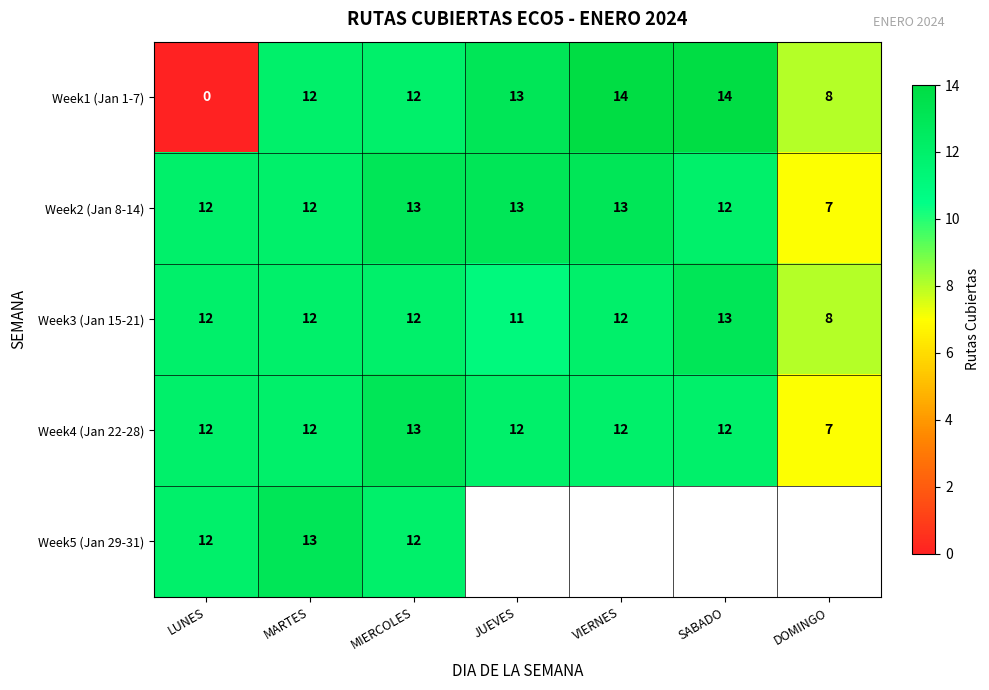

How many data points in Week4 (Jan 22-28) are less than 12?

1